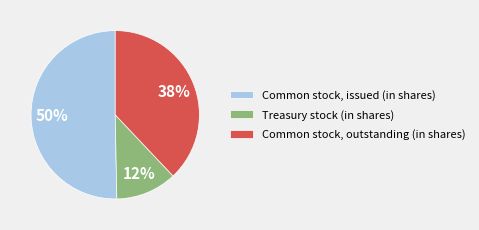

Between Common stock, issued (in shares) and Treasury stock (in shares), which is larger?

Common stock, issued (in shares)